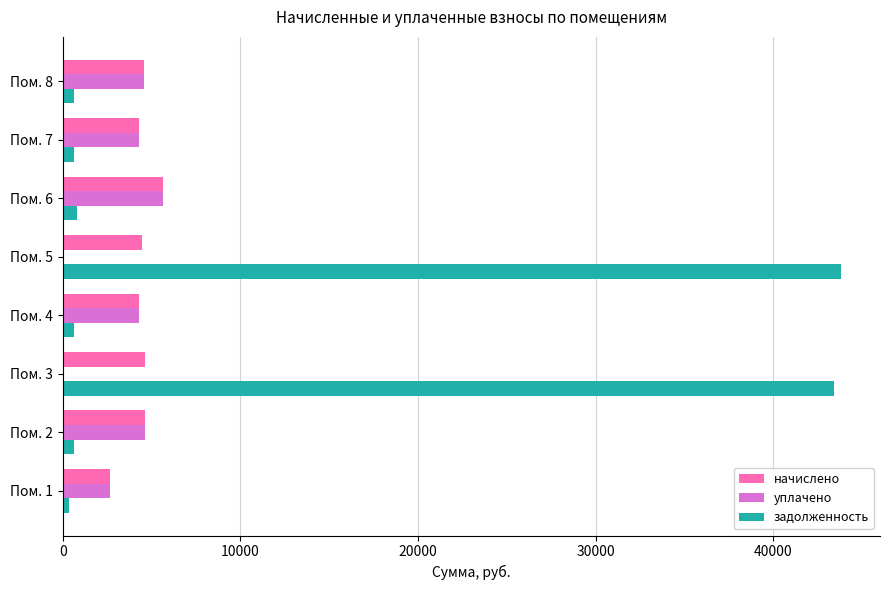

The value of уплачено at Пом. 1 is 4730.6. True or false?

False